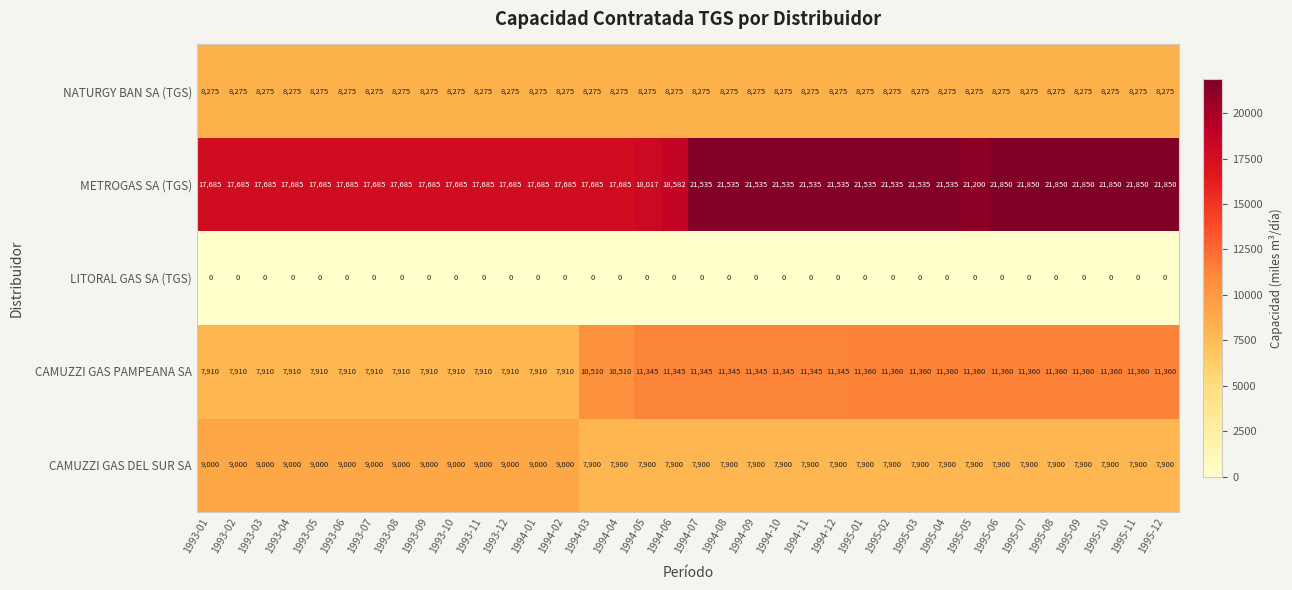

How many series are shown in this chart?

5